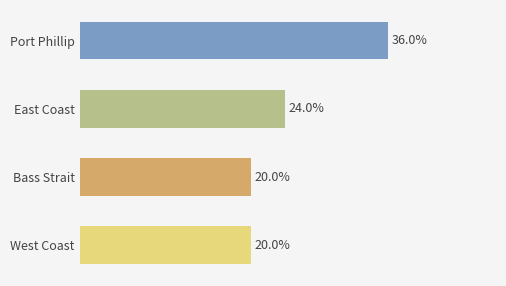

Are the bars horizontal?

Yes